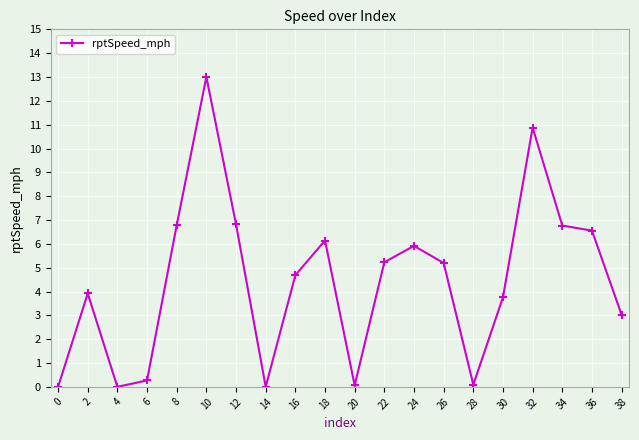

The chart shows a value of 0.1 at 28. True or false?

True